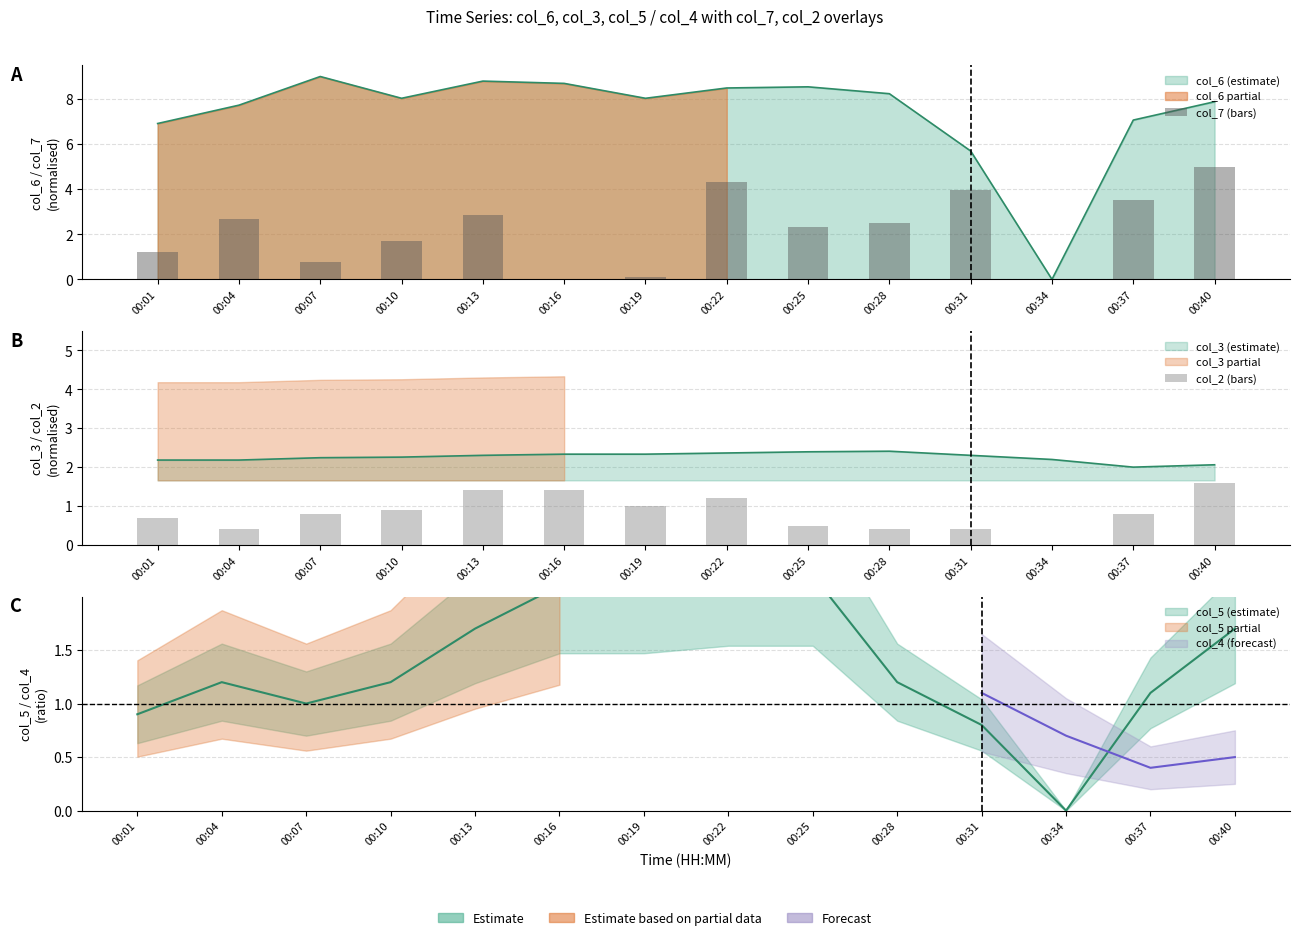

What is the sum of all col_7 (bars) values?

30.9